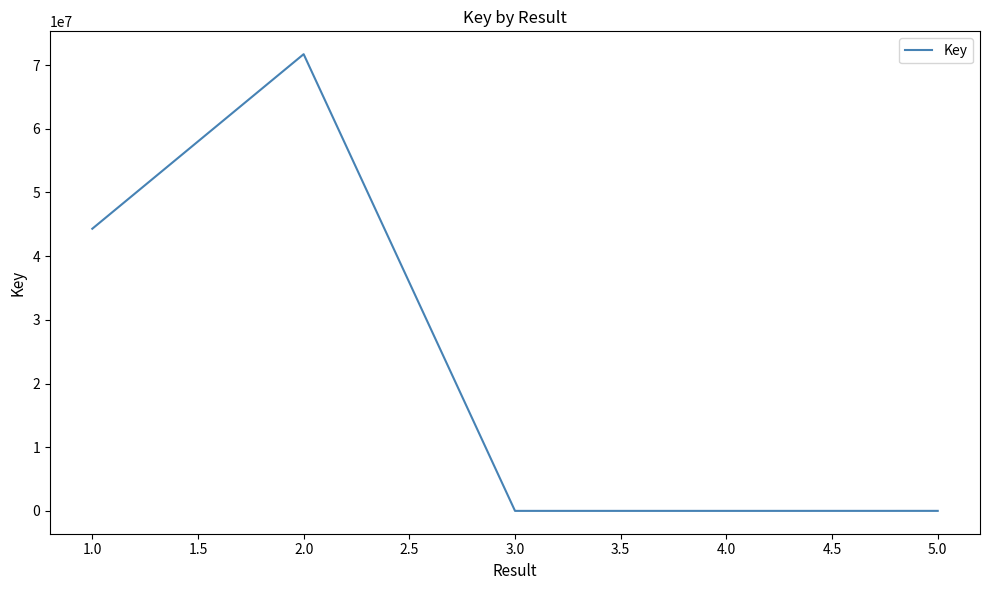

Count the number of categories in the chart.

5